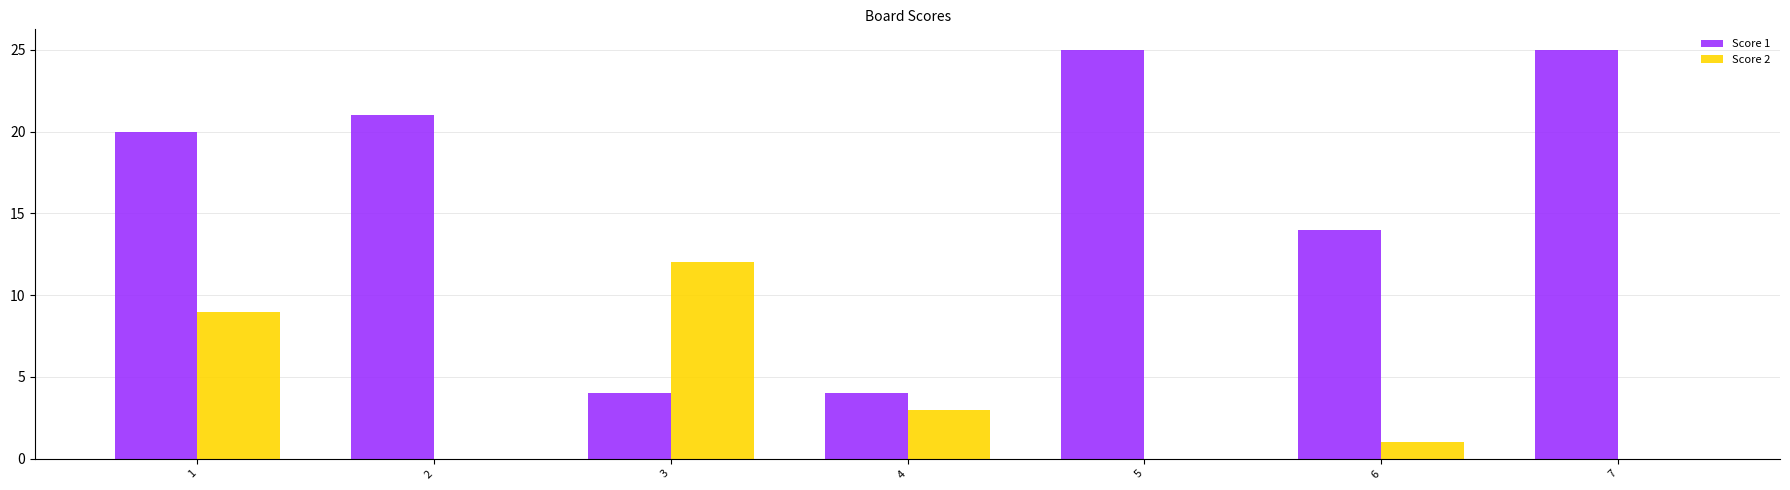

What is the maximum value shown in the chart?

25